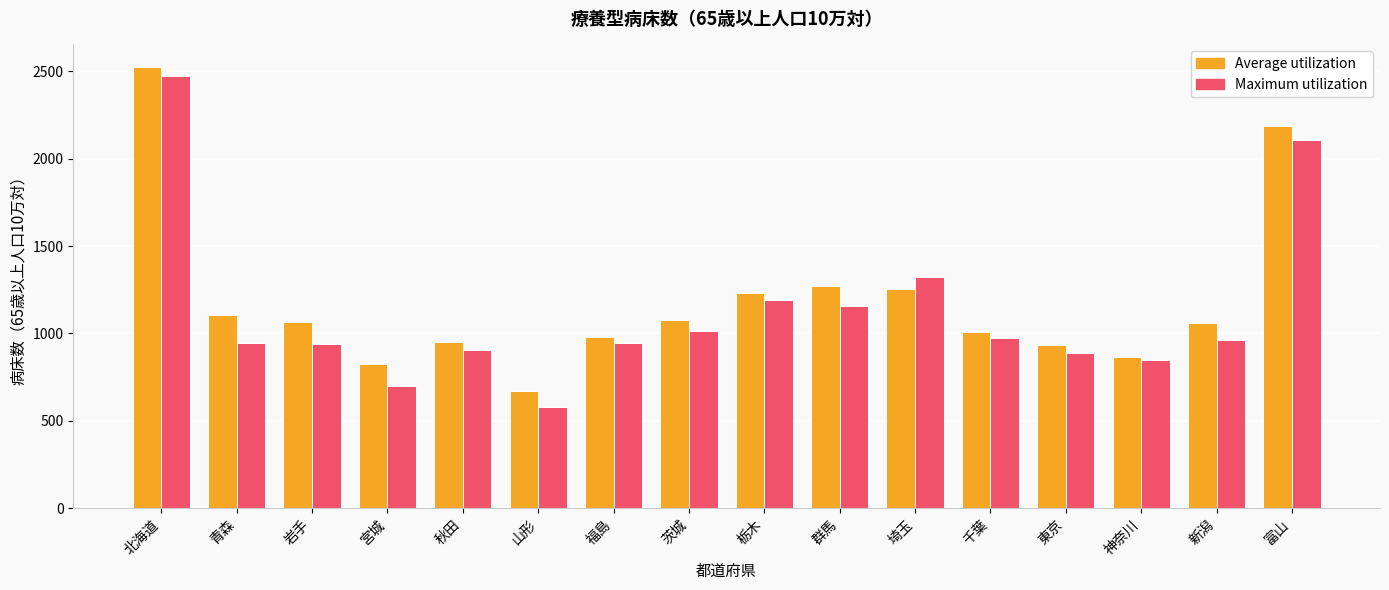

Does the chart contain stacked bars?

No